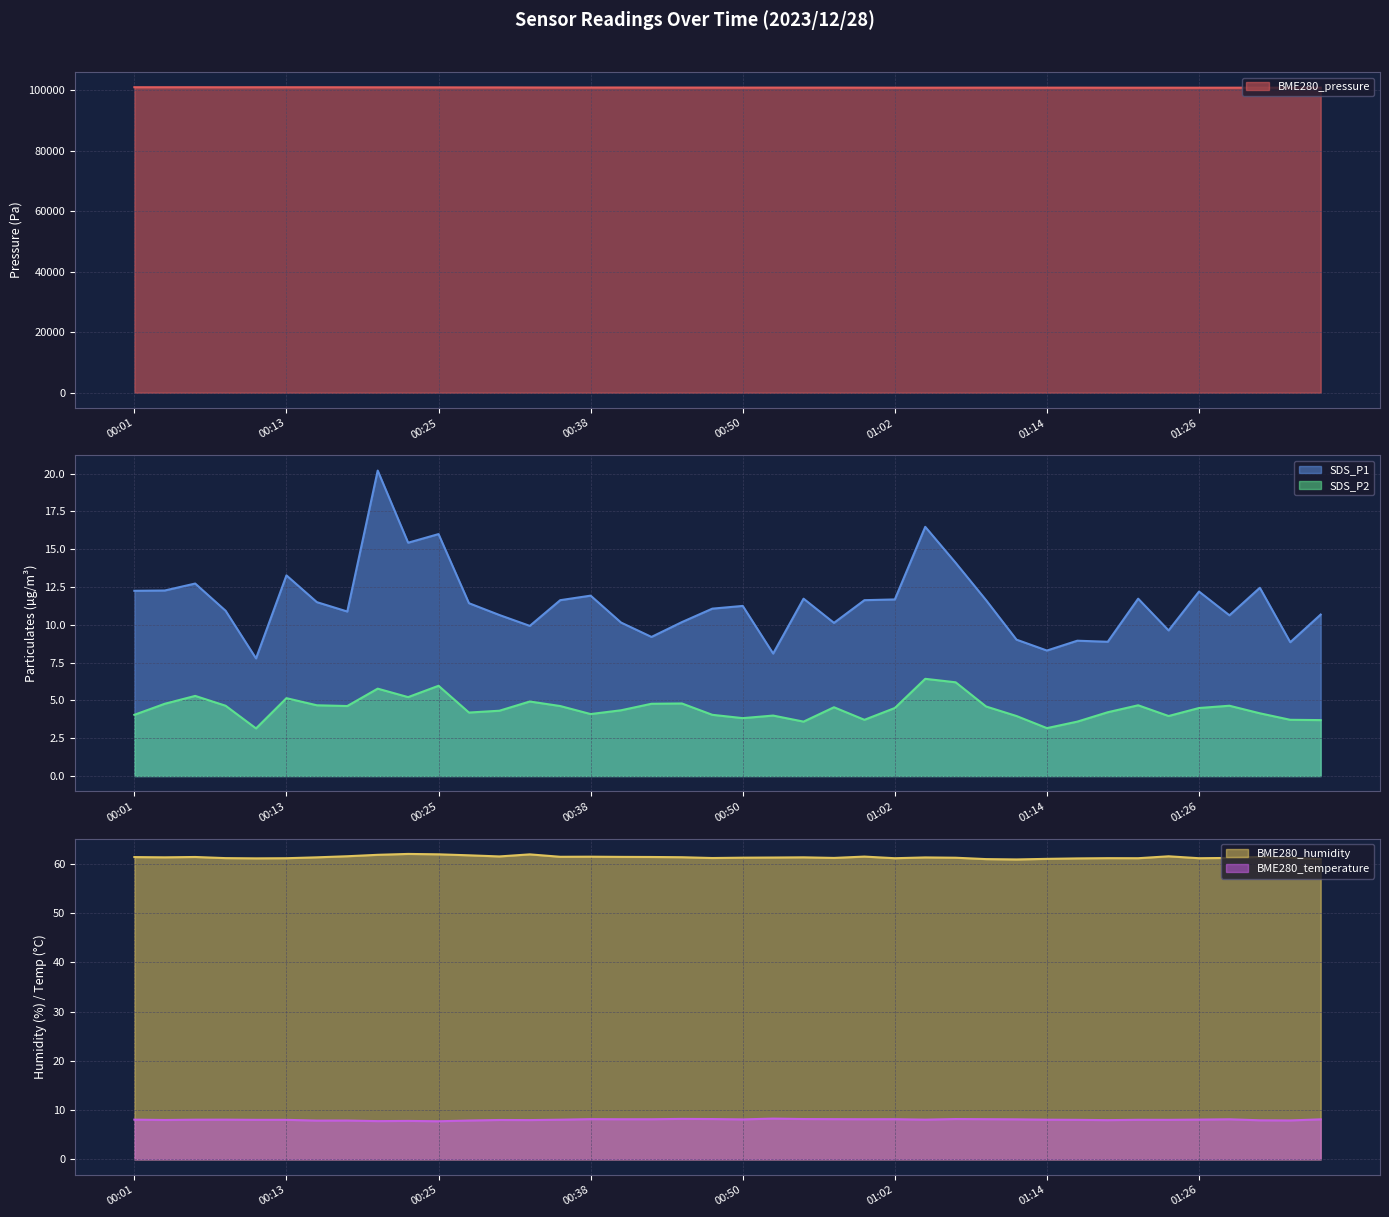

What is the minimum value shown in the chart?

3.1